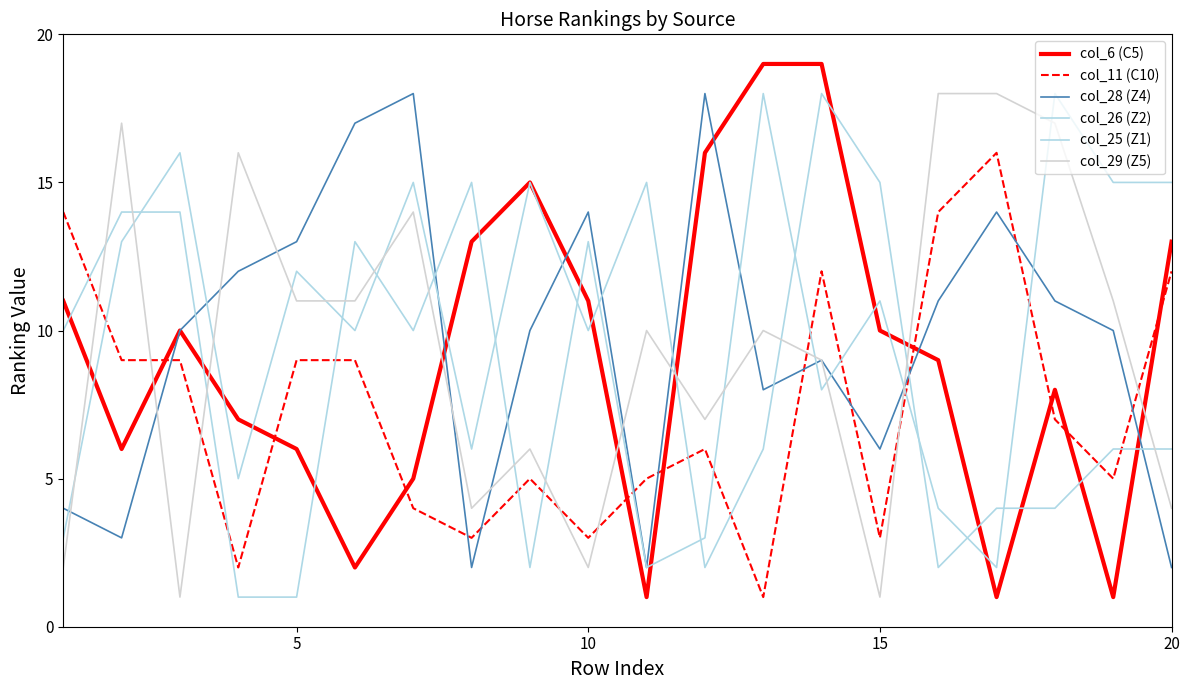

Is this an area chart (filled region under the line)?

No